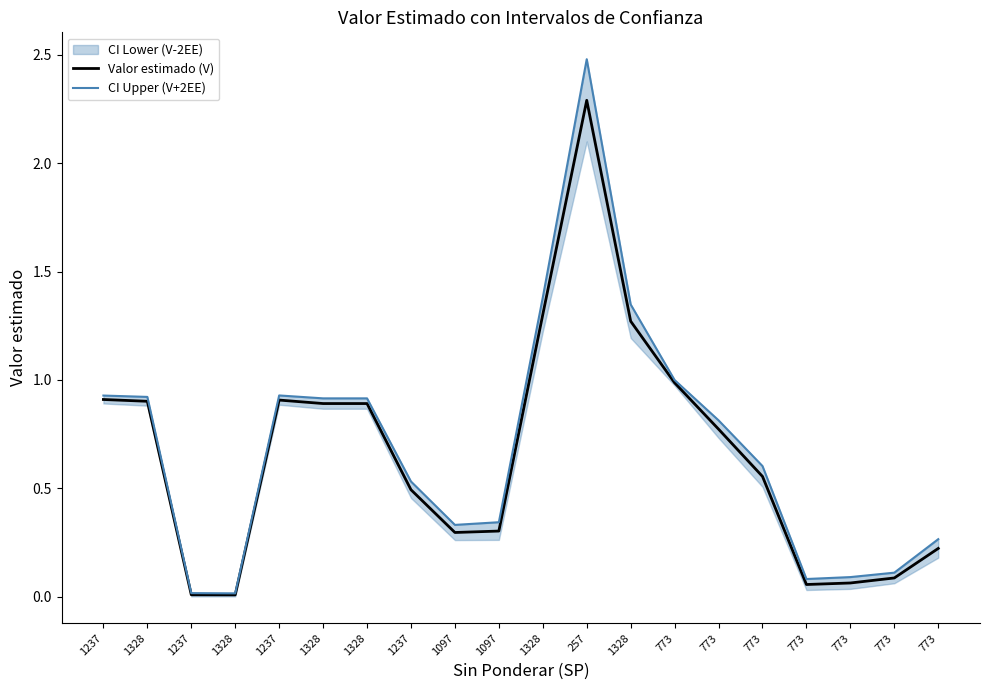

The CI Upper (V+2EE) series shows 0.8 at 773. True or false?

True